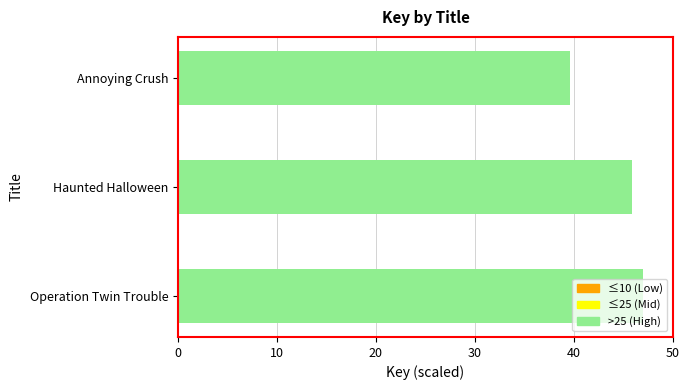

List the labels in order of value, largest first.

Operation Twin Trouble, Haunted Halloween, Annoying Crush